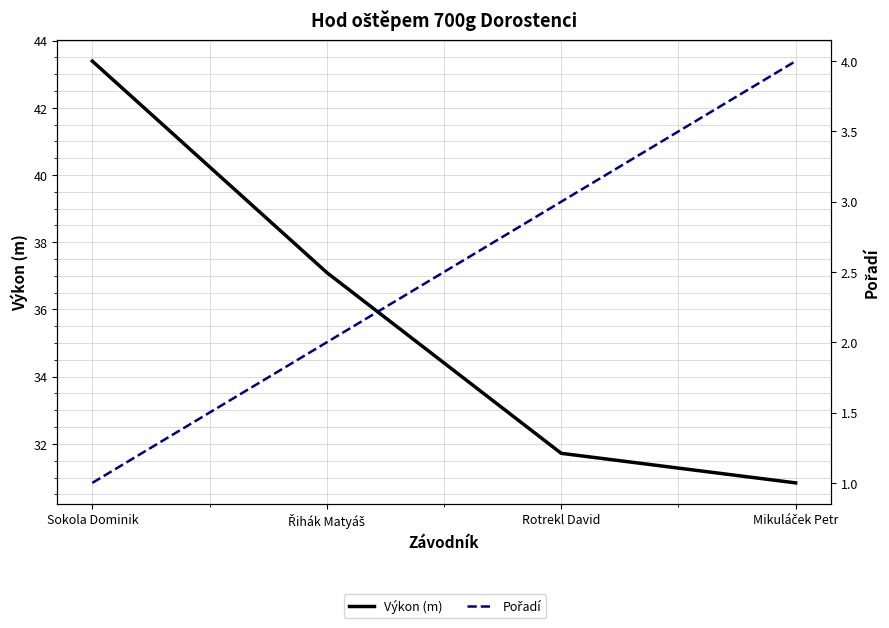

Where is Výkon (m) nearest to the value 37?

Řihák Matyáš